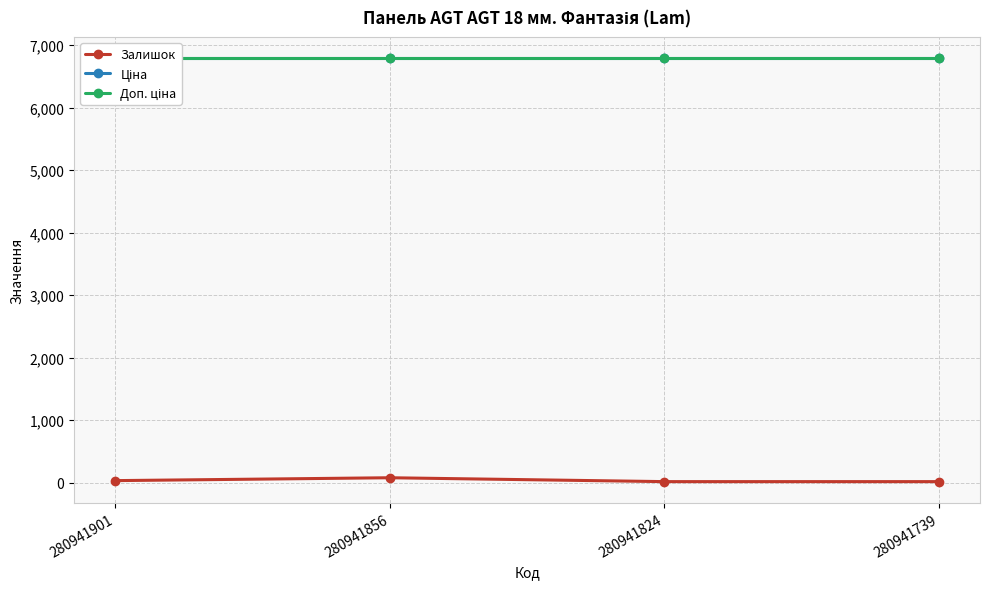

Read the Залишок value at 280941901.

34